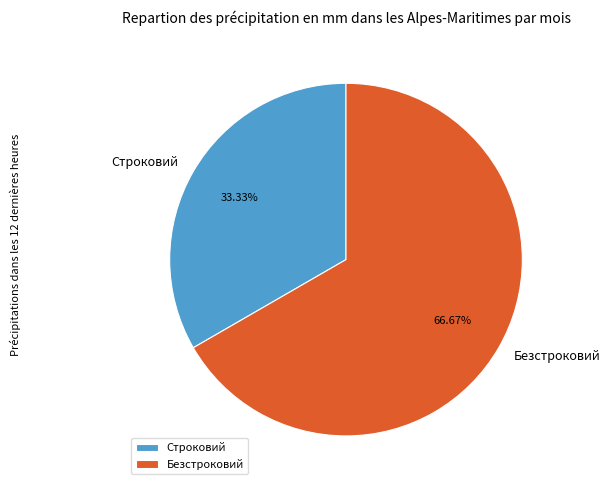

Is the sum of Безстроковий and Строковий greater than half?

Yes